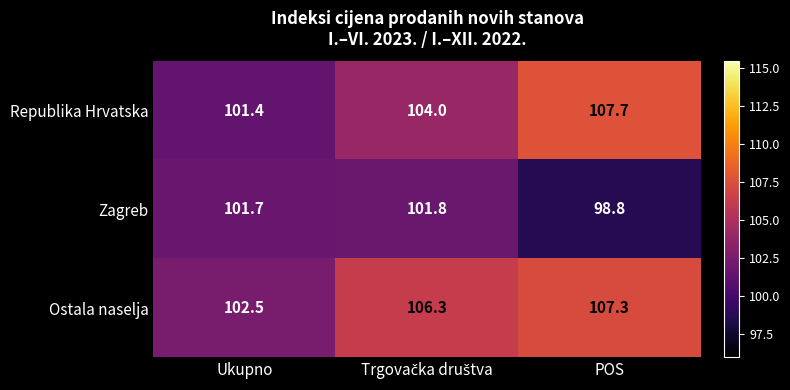

What is the smallest value displayed?

98.8